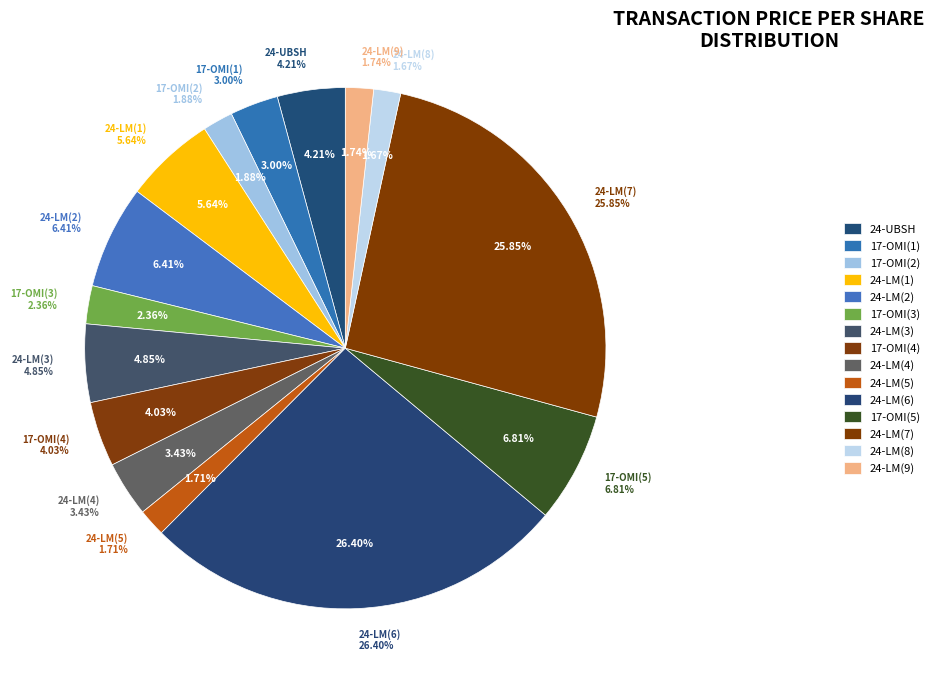

Rank the categories by value from lowest to highest.

24-LM(8), 24-LM(5), 24-LM(9), 17-OMI(2), 17-OMI(3), 17-OMI(1), 24-LM(4), 17-OMI(4), 24-UBSH, 24-LM(3), 24-LM(1), 24-LM(2), 17-OMI(5), 24-LM(7), 24-LM(6)